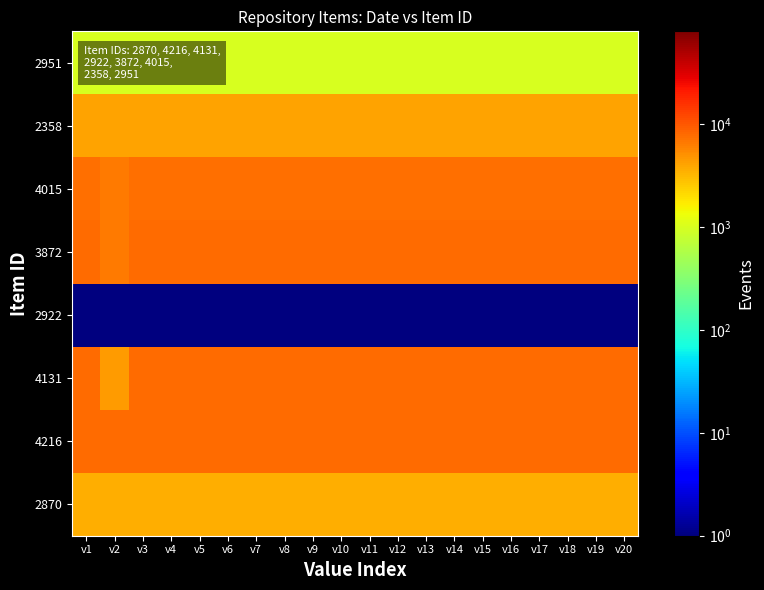

What is the maximum value shown in the chart?

8001